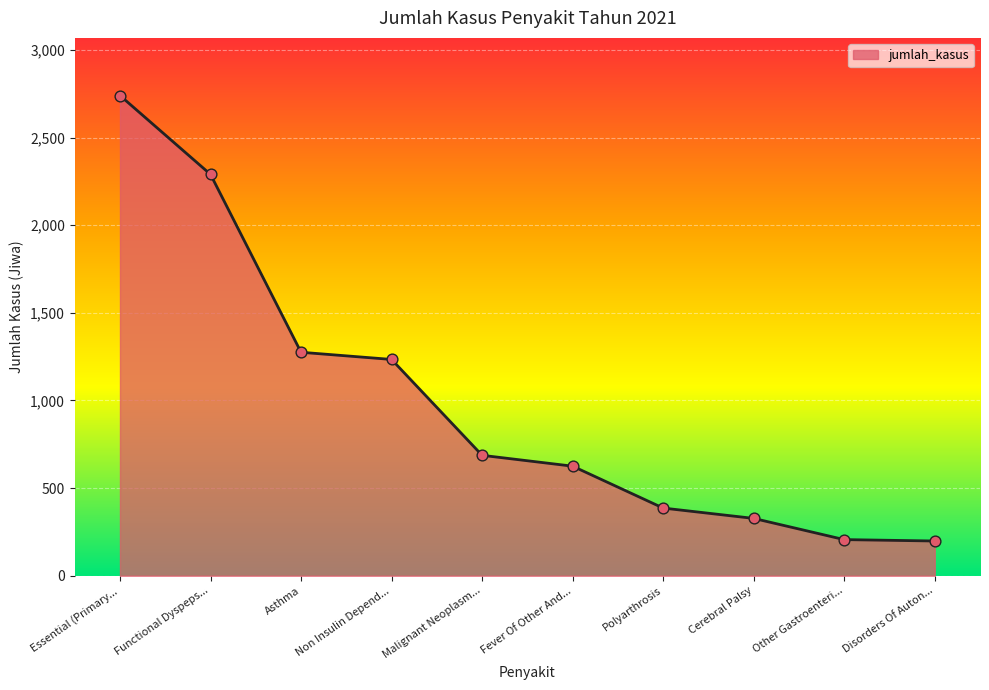

Which has a higher value, Essential (Primary... or Cerebral Palsy?

Essential (Primary...